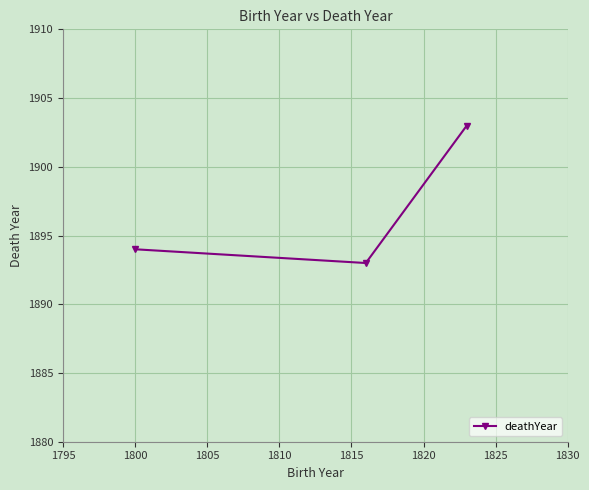

What is the difference between the maximum and minimum values?

10